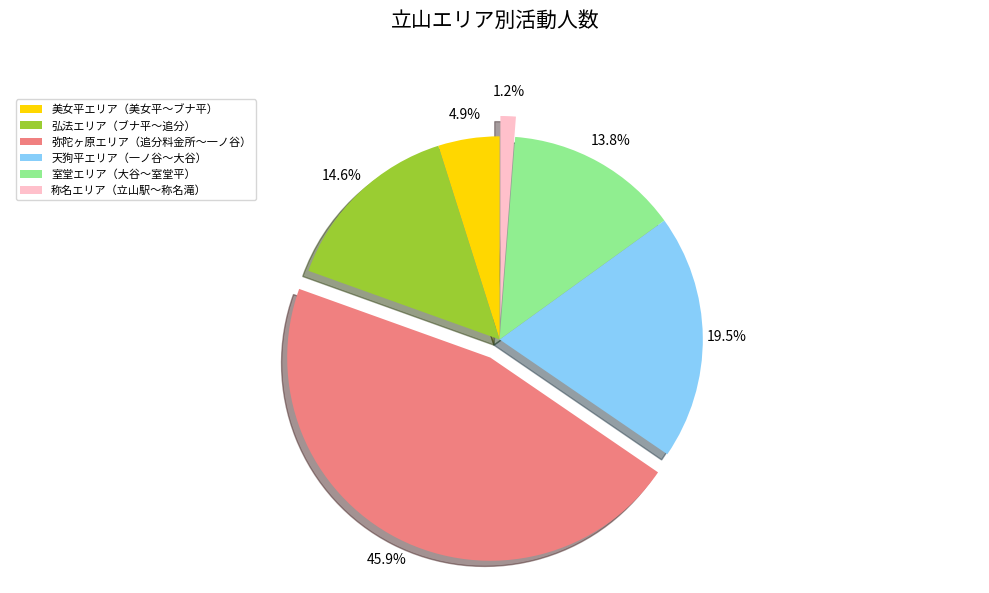

Which has a higher value, 室堂エリア（大谷～室堂平） or 弘法エリア（ブナ平～追分）?

弘法エリア（ブナ平～追分）